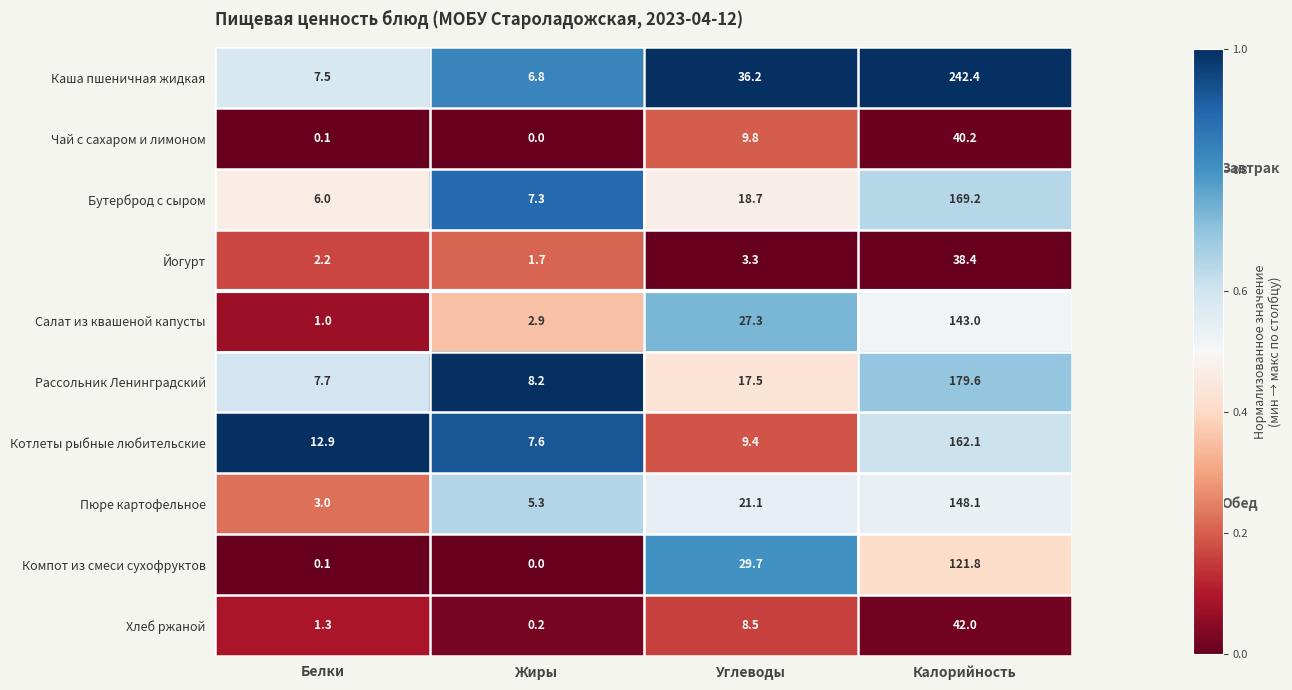

Which series changed the most between Белки and Углеводы?

Компот из смеси сухофруктов